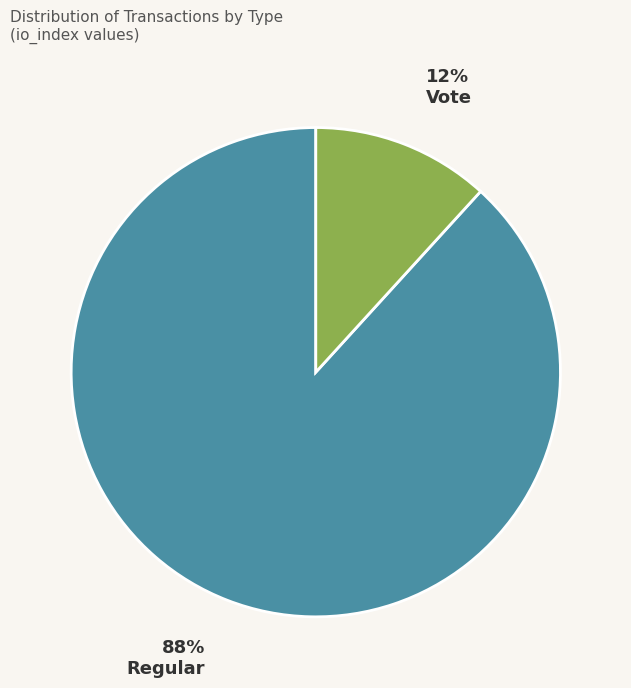

Which has a higher value, Regular or Vote?

Regular